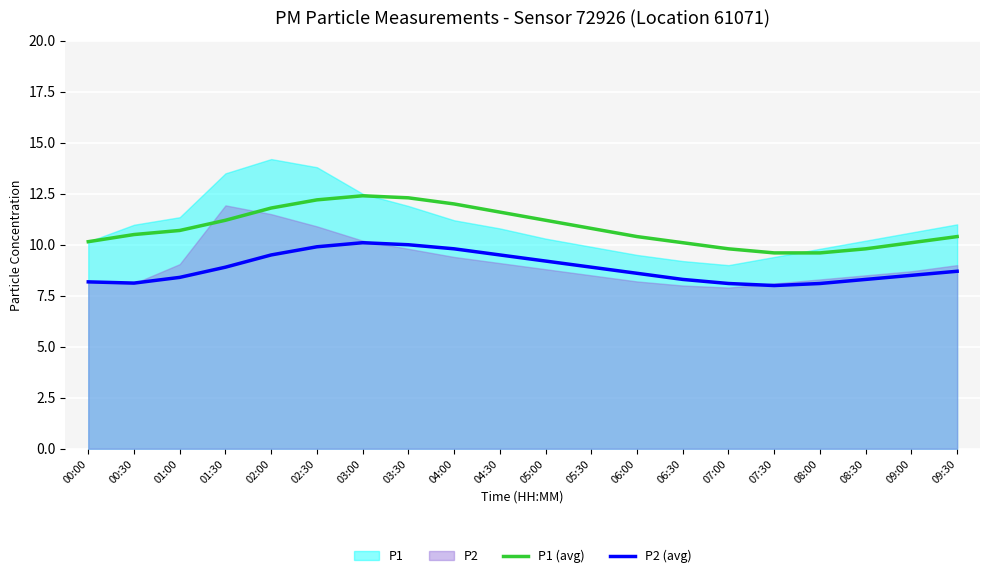

Reading right to left, extract all data points from this chart.

P1 (avg): 10.4	10.1	9.8	9.6	9.6	9.8	10.1	10.4	10.8	11.2	11.6	12.0	12.3	12.4	12.2	11.8	11.2	10.7	10.5	10.2
P2 (avg): 8.7	8.5	8.3	8.1	8.0	8.1	8.3	8.6	8.9	9.2	9.5	9.8	10.0	10.1	9.9	9.5	8.9	8.4	8.1	8.2